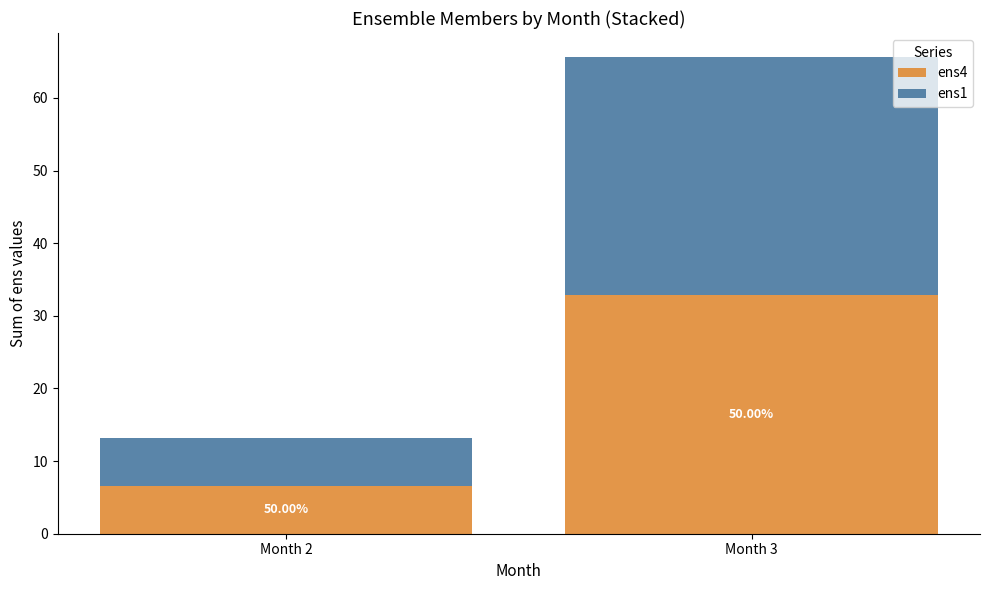

Does the chart contain stacked bars?

Yes